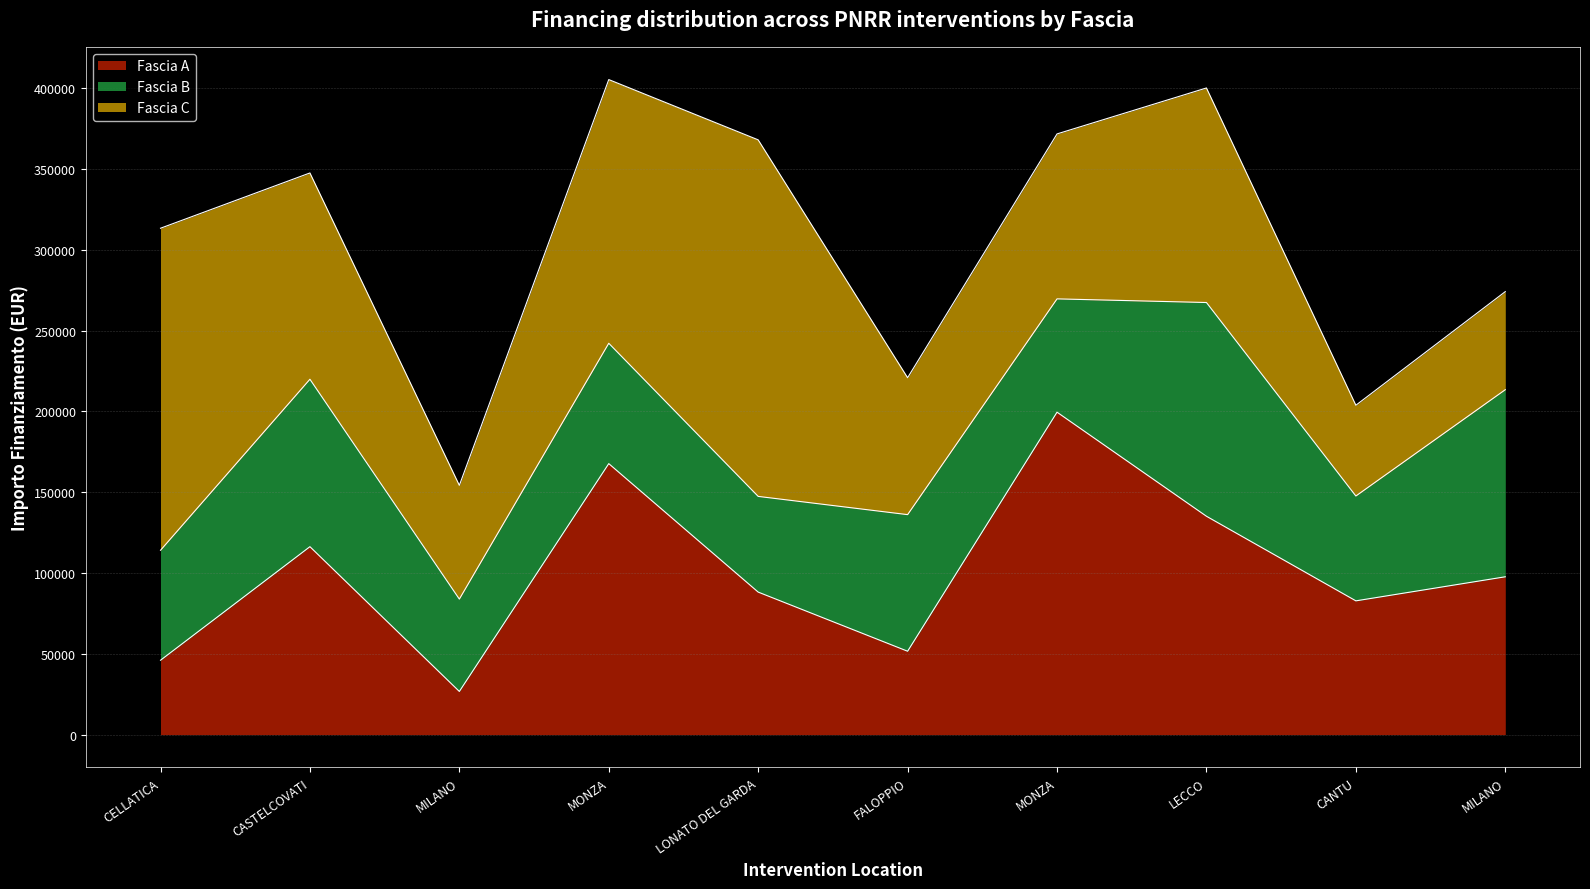

True or false: Fascia B and Fascia C intersect in this chart.

True